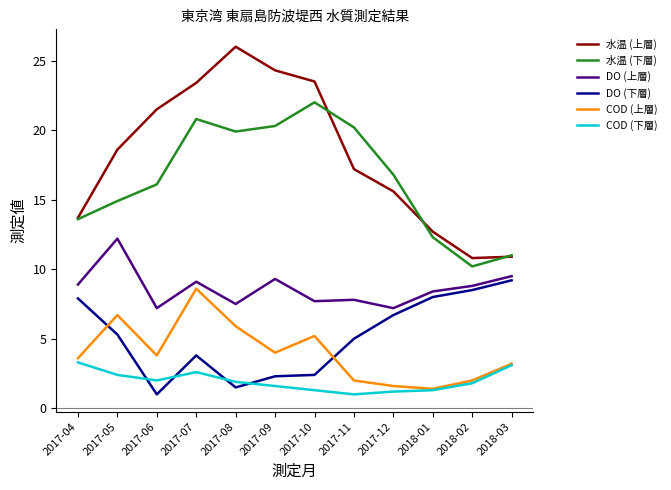

The value of 水温 (下層) at 2017-09 is 34.1. True or false?

False